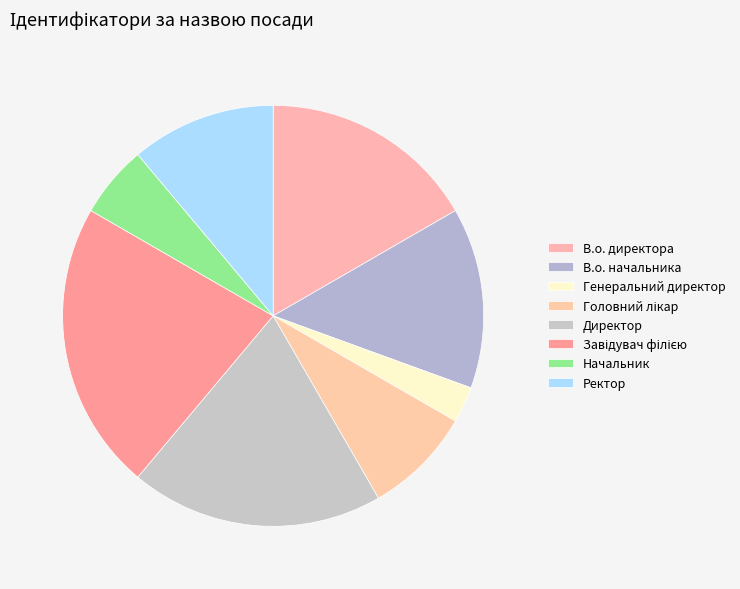

How many slices are in this pie chart?

8